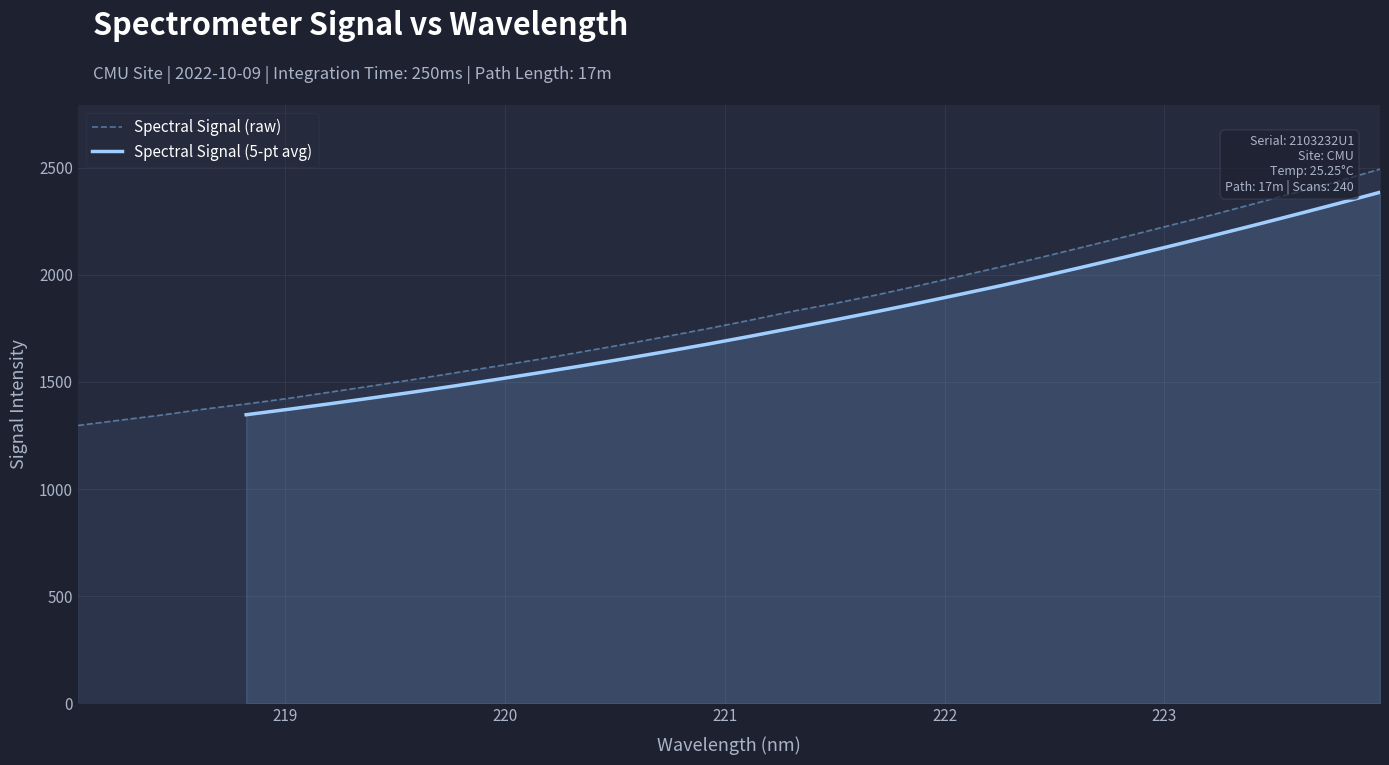

List the labels in order of value, smallest first.

218.0596, 218.2508, 218.442, 218.6332, 218.8244, 219.0156, 219.2067, 219.3979, 219.589, 219.7801, 219.9712, 220.1623, 220.3533, 220.5444, 220.7354, 220.9264, 221.1174, 221.3083, 221.4993, 221.6902, 221.8812, 222.0721, 222.263, 222.4538, 222.6447, 222.8355, 223.0264, 223.2172, 223.408, 223.5987, 223.7895, 223.9802